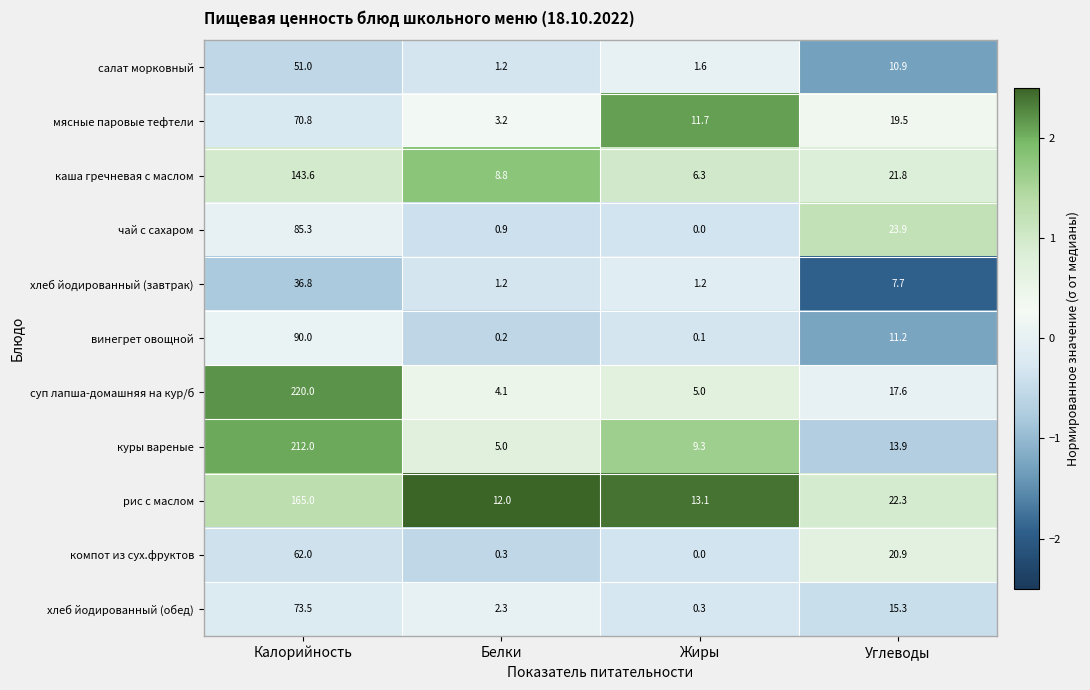

Count the number of data series in this chart.

11